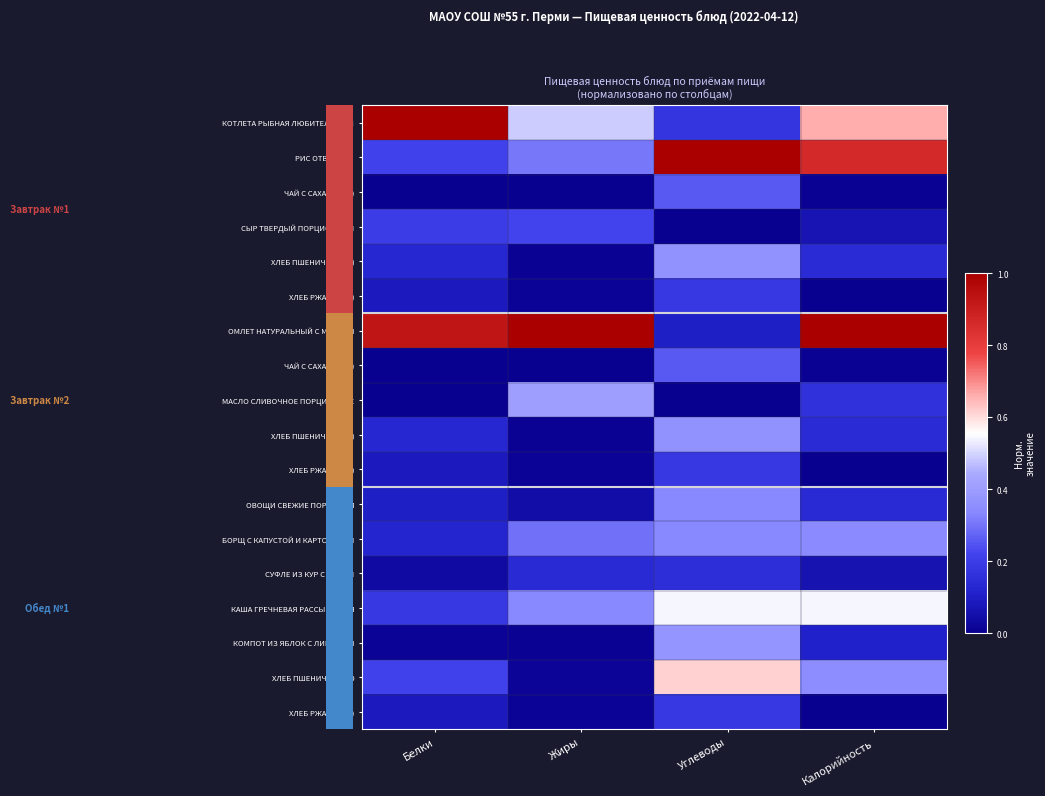

At which category is the sum across all series the highest?

Углеводы